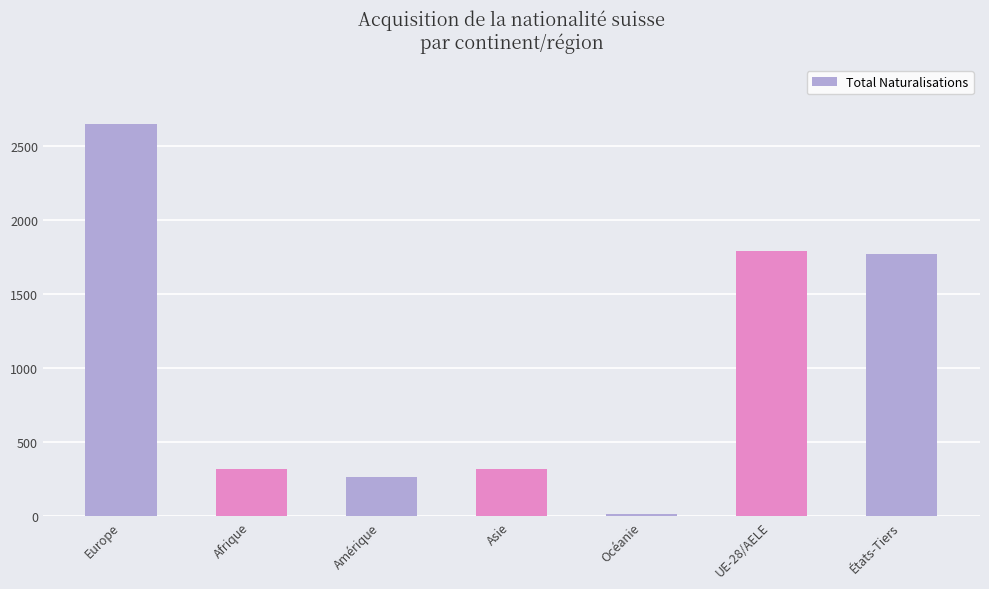

What is the label of the 7th bar from the right?

Europe